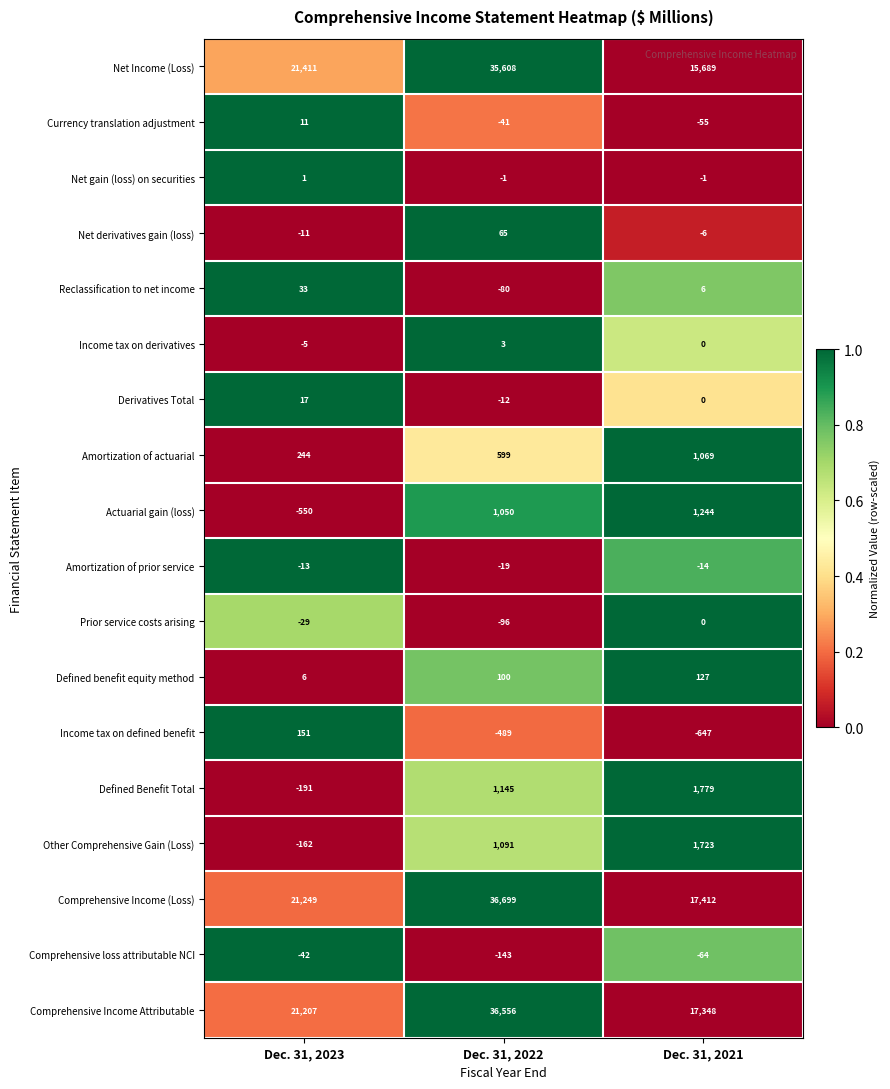

How many Prior service costs arising values are between -96 and 0?

3